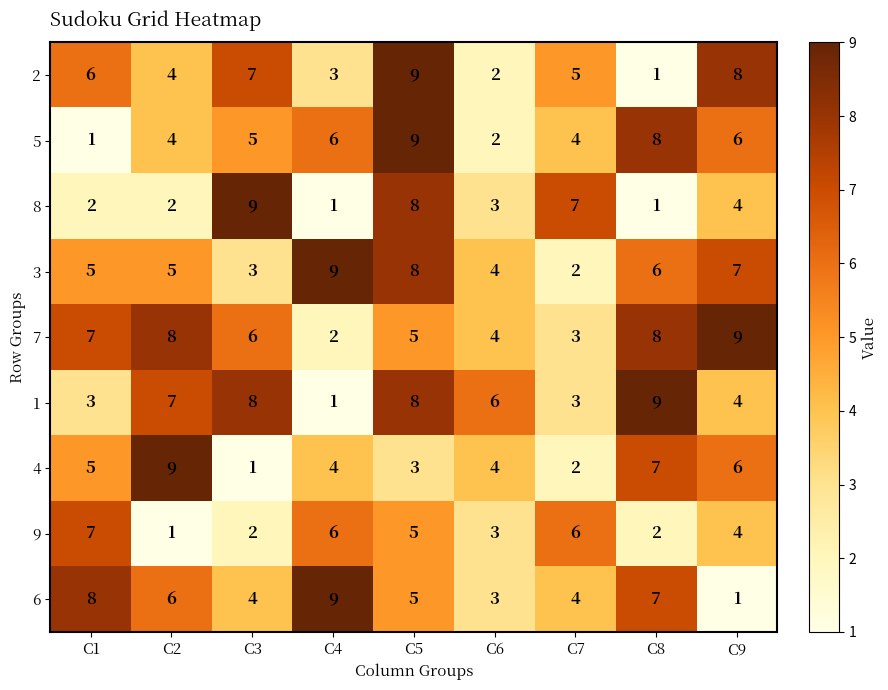

What is the difference between the maximum and second lowest values in the 8 series?

8